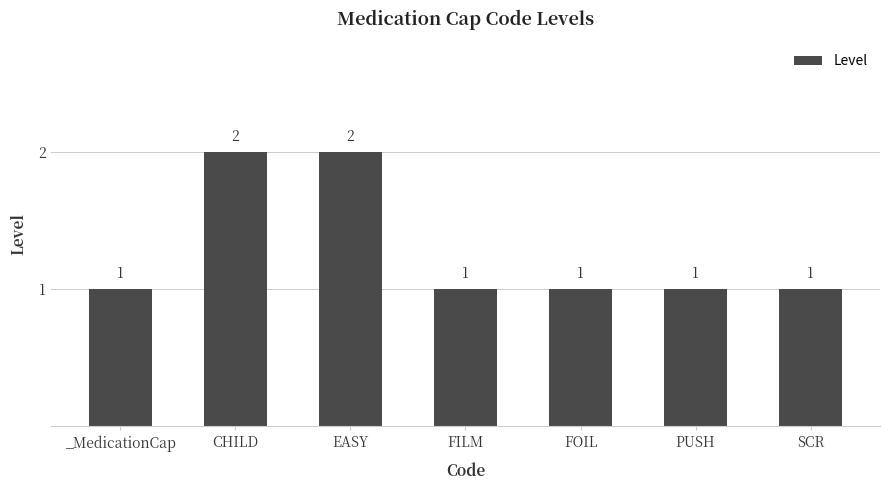

What is the value of the 4th bar from the left?

1